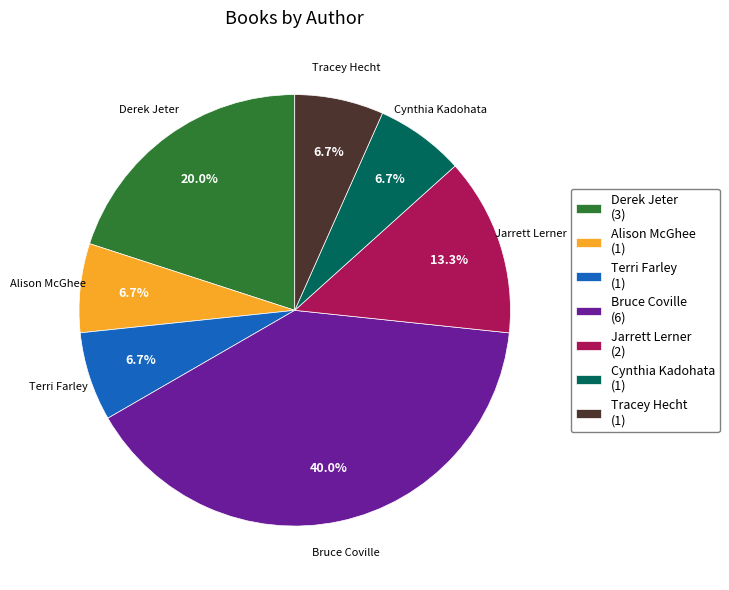

Which has a higher value, Jarrett Lerner or Tracey Hecht?

Jarrett Lerner